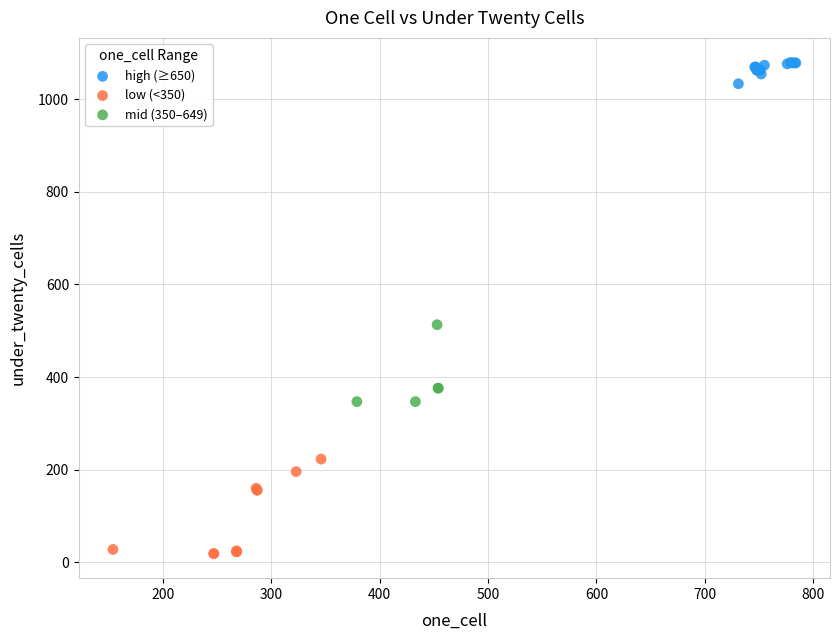

Which series reaches the maximum Y coordinate?

high (≥650)